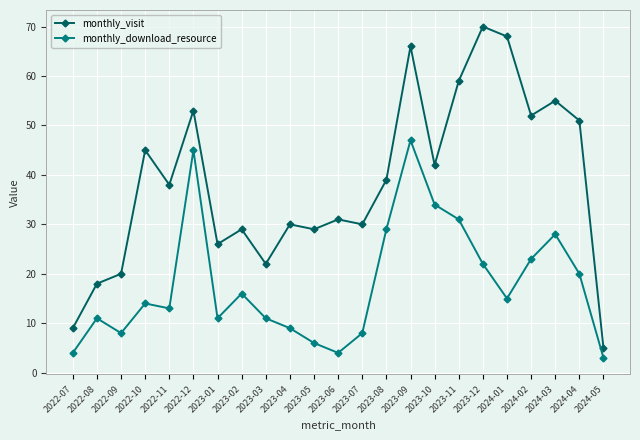

Which series changed the most between 2024-01 and 2024-04?

monthly_visit